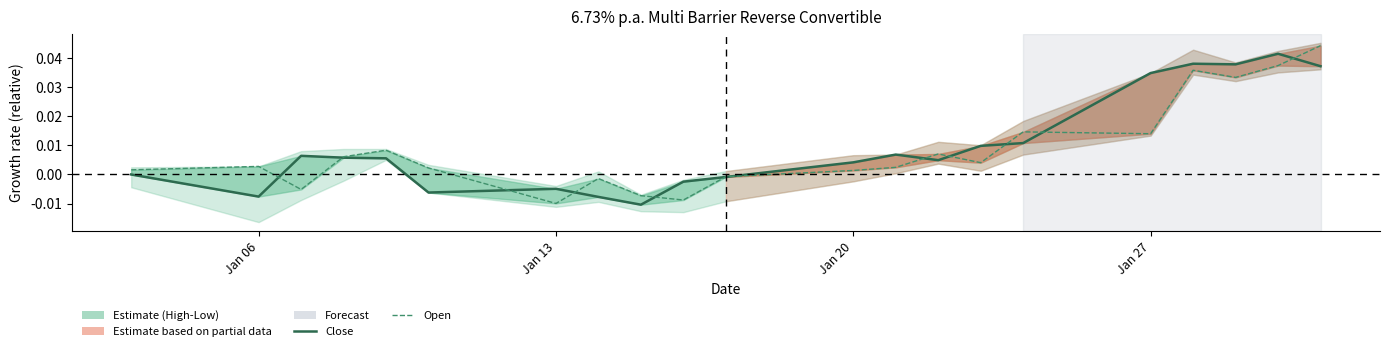

How many positive values does the Open series have?

15